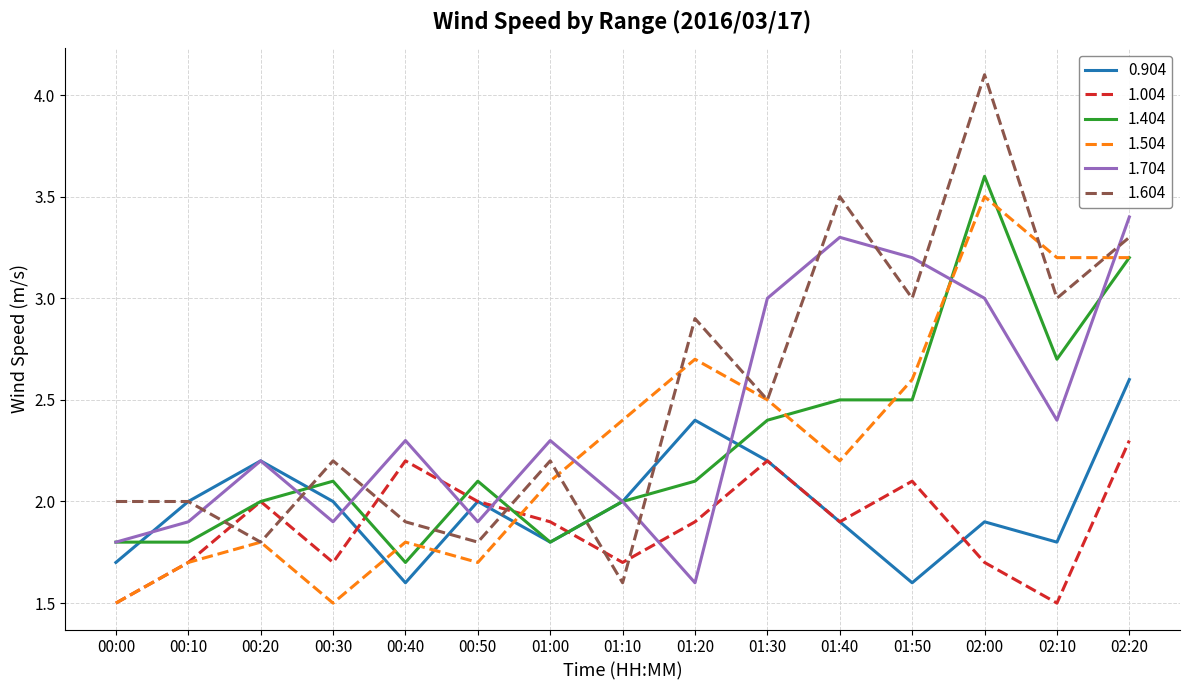

What is the spread (max minus min) of values at 00:30?

0.7